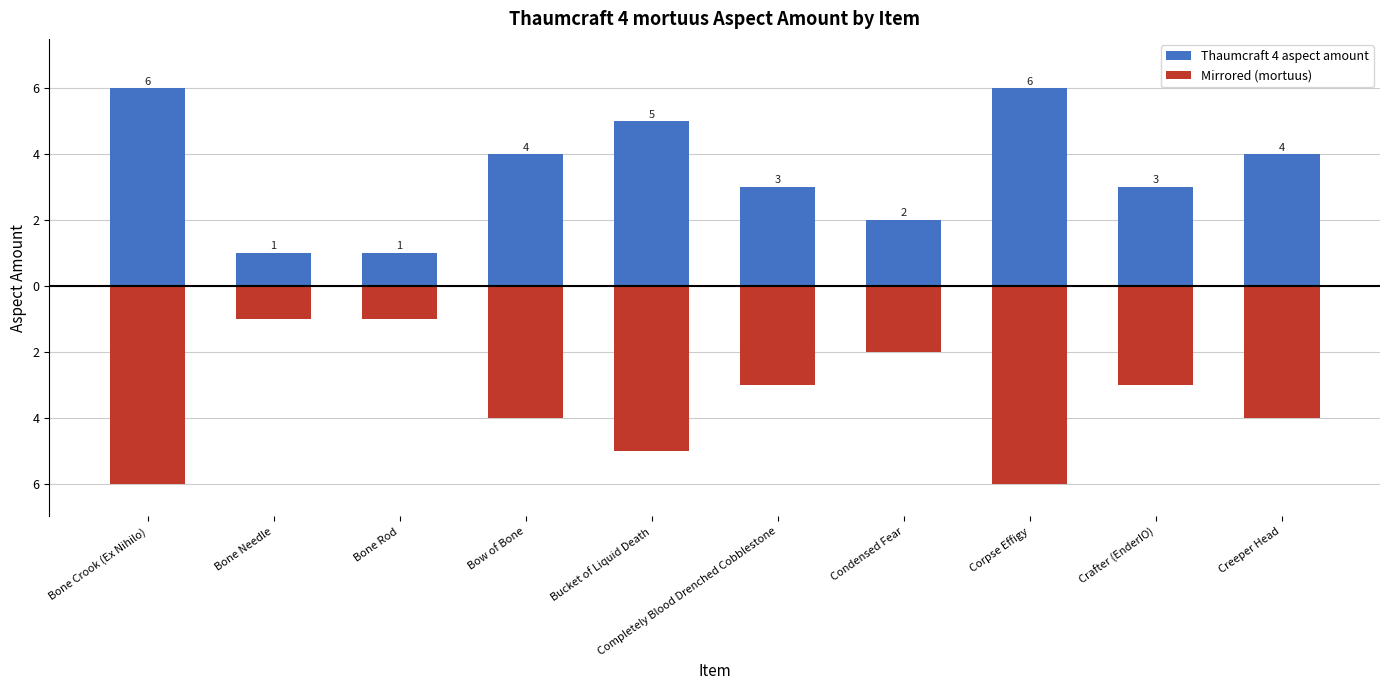

How many Mirrored (mortuus) values are between -5 and -2?

6